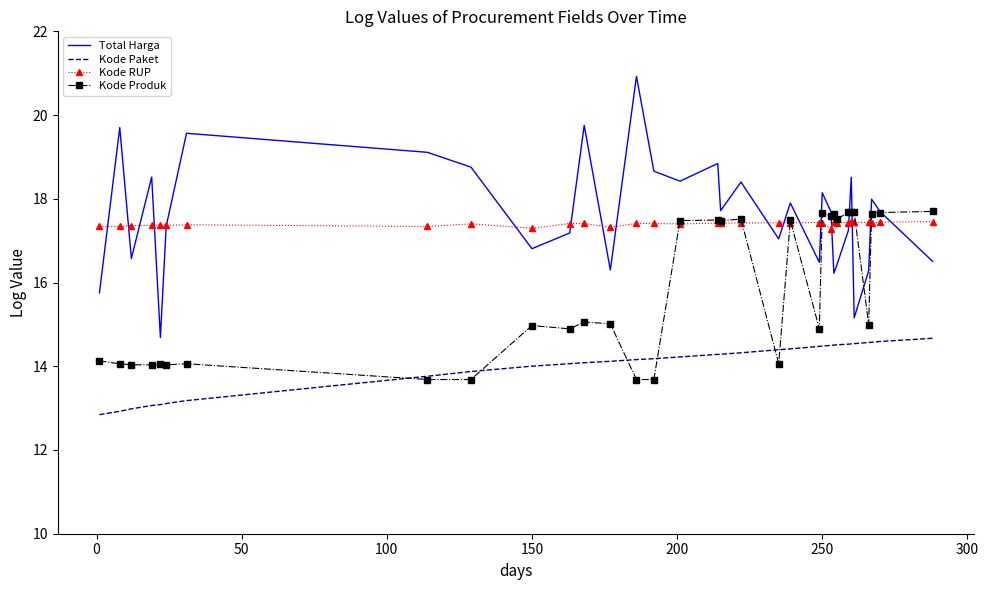

After their last crossing, which series has the higher values: Total Harga or Kode RUP?

Kode RUP